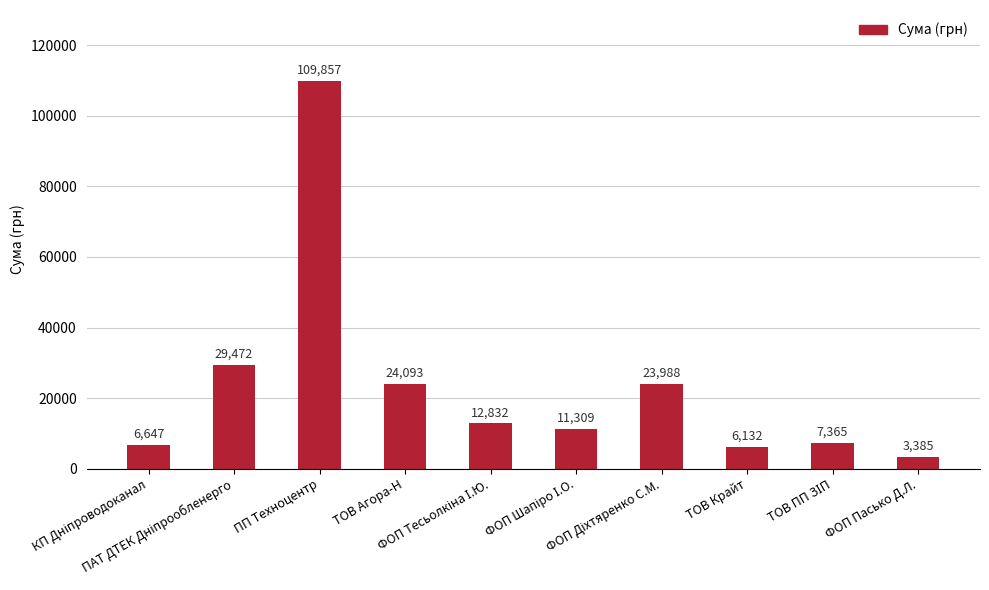

What is the greatest value displayed?

109857.0